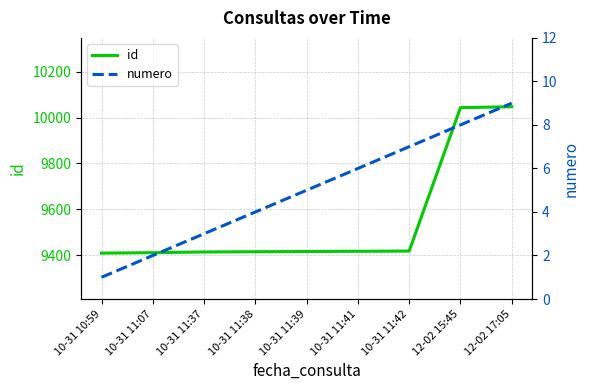

What is the difference between the numero values at 10-31 11:41 and 10-31 11:37?

3